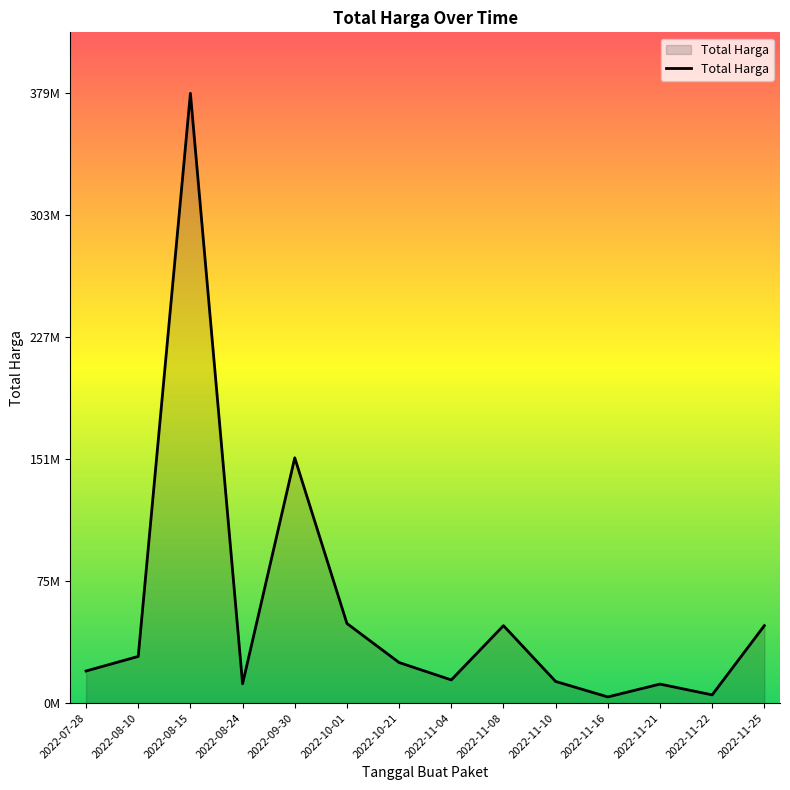

Does the chart display data point markers on the line(s)?

No